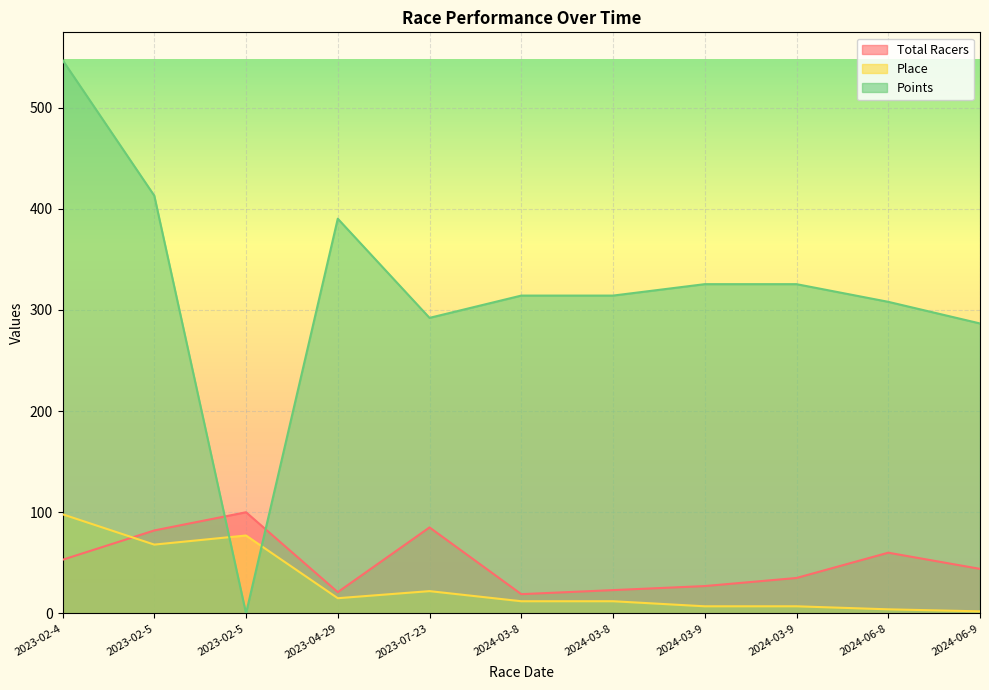

Reading left to right, what are all the values shown in this chart?

Total Racers: 2023-02-4=53.0	2023-02-5=82.0	2023-02-5=100.0	2023-04-29=21.0	2023-07-23=85.0	2024-03-8=19.0	2024-03-8=23.0	2024-03-9=27.0	2024-03-9=35.0	2024-06-8=60.0	2024-06-9=44.0
Place: 2023-02-4=98.0	2023-02-5=68.0	2023-02-5=77.0	2023-04-29=15.0	2023-07-23=22.0	2024-03-8=12.0	2024-03-8=12.0	2024-03-9=7.0	2024-03-9=7.0	2024-06-8=4.0	2024-06-9=2.0
Points: 2023-02-4=547.2	2023-02-5=413.0	2023-02-5=0.0	2023-04-29=390.3	2023-07-23=292.2	2024-03-8=314.2	2024-03-8=314.2	2024-03-9=325.5	2024-03-9=325.5	2024-06-8=308.1	2024-06-9=286.7